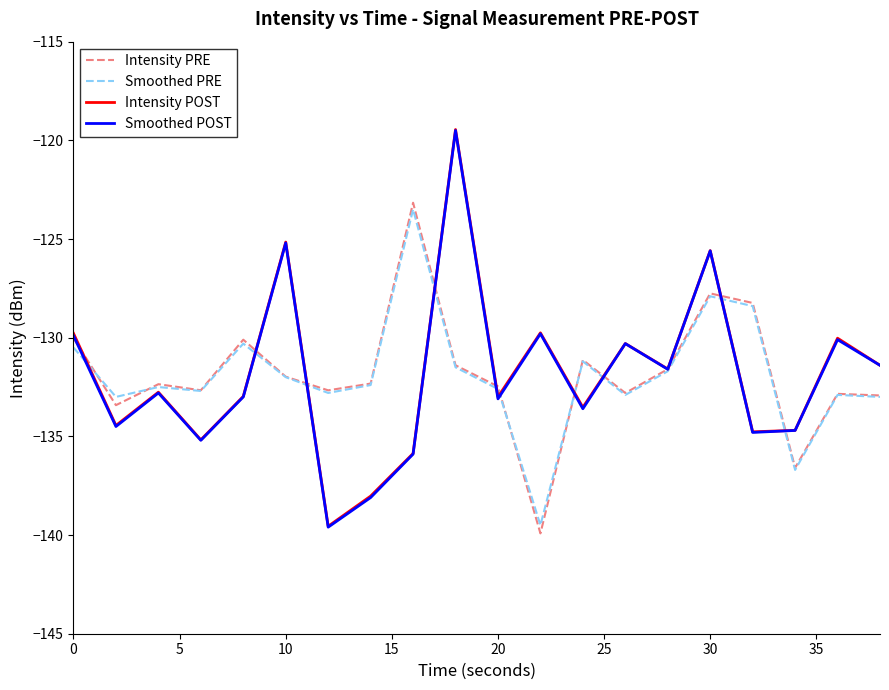

How many values in the Smoothed POST series are below -132?

11